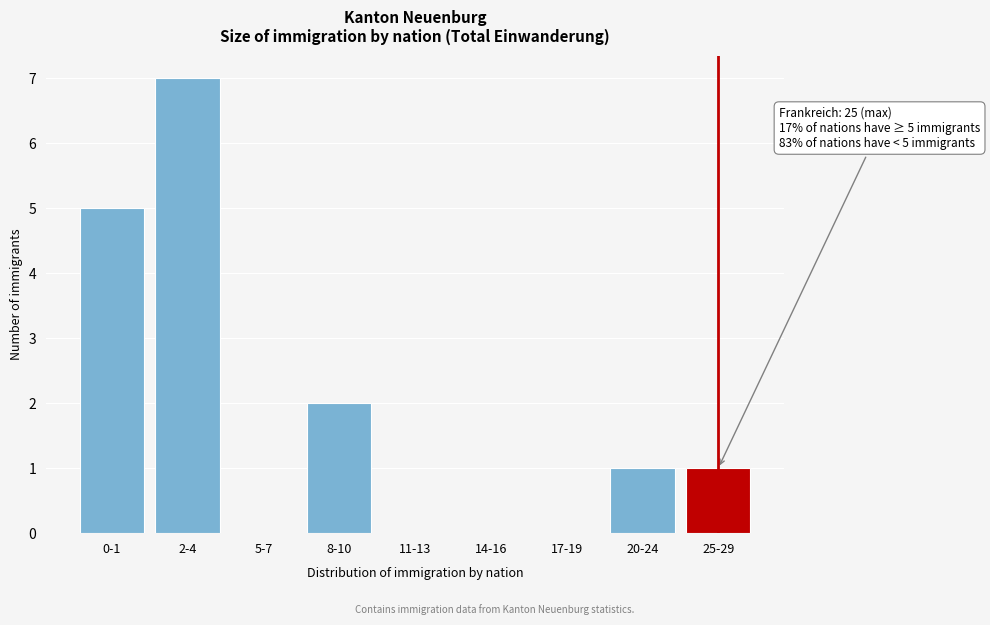

Reading left to right, extract all data points from this chart.

0-1=5	2-4=7	5-7=0	8-10=2	11-13=0	14-16=0	17-19=0	20-24=1	25-29=1